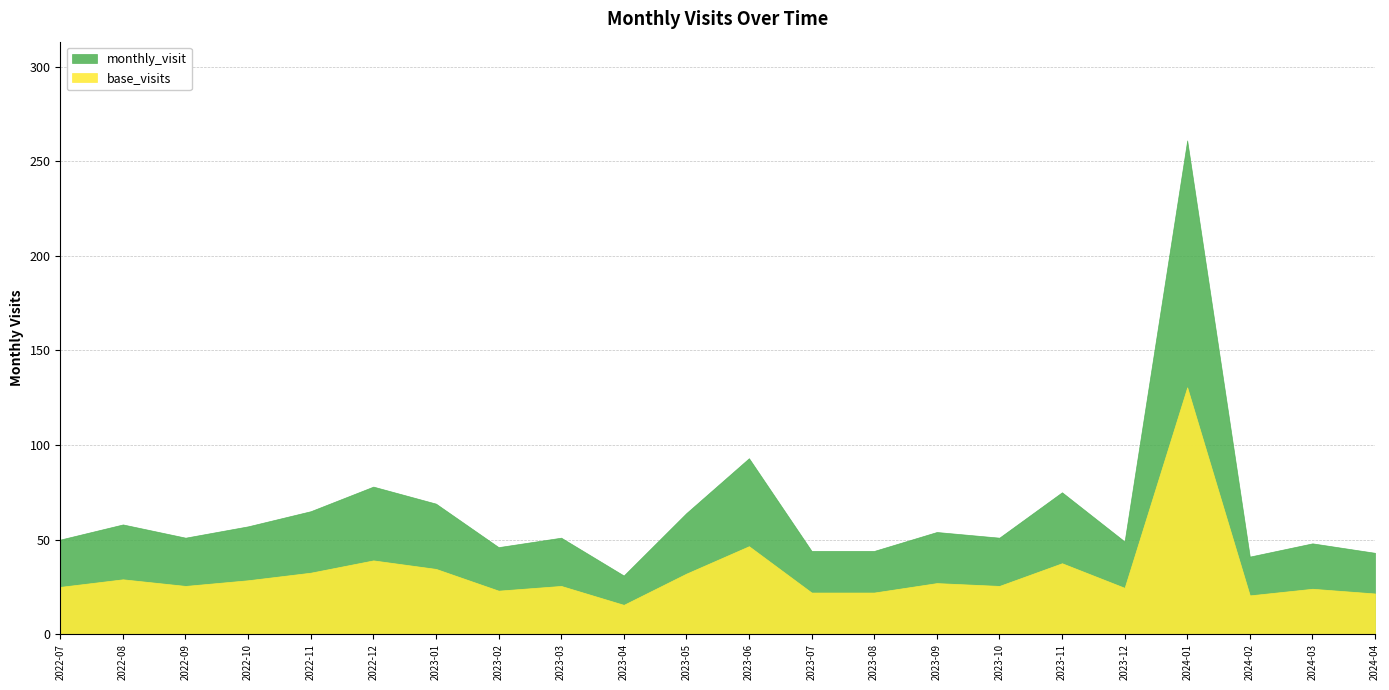

At which category does the data reach its first local peak?

2022-08